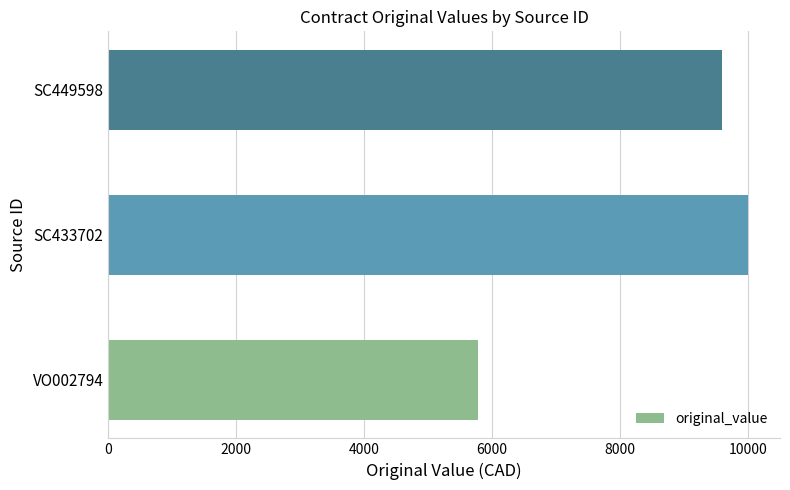

Rank the categories by value from lowest to highest.

VO002794, SC449598, SC433702